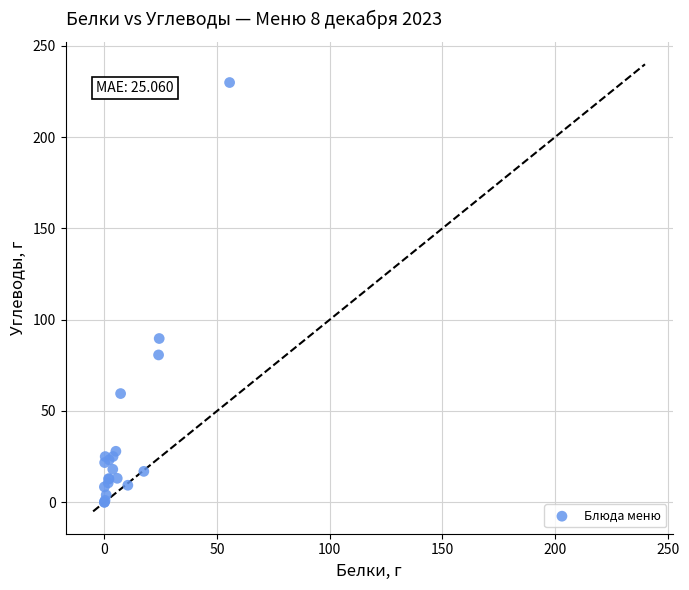

What Y value in the scatter plot is closest to 114?

89.7